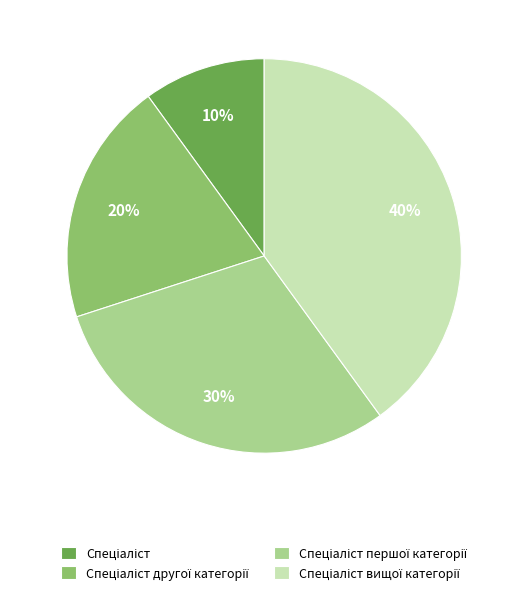

To the nearest percent, what is the difference between the largest and smallest slice percentages?

30%